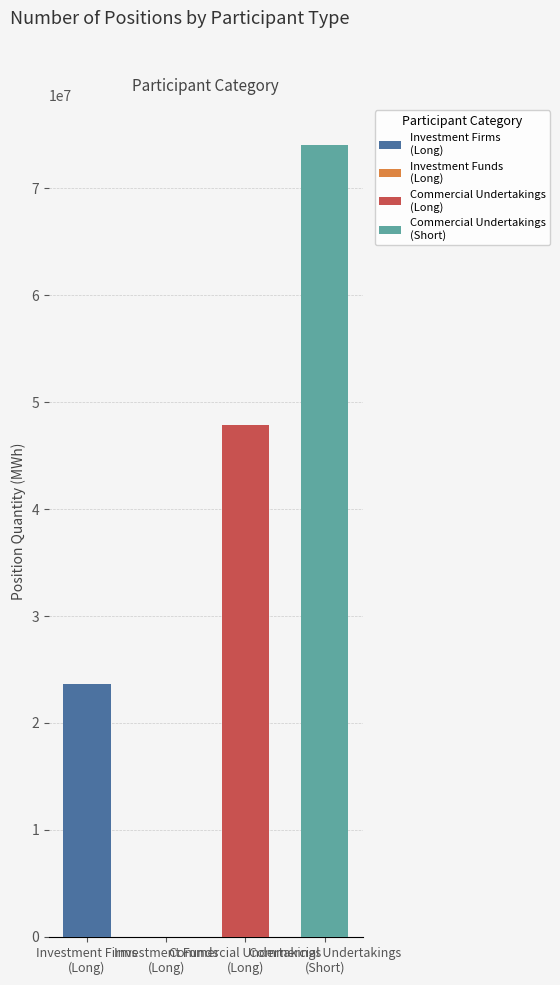

Which series has the largest total across all categories?

Short